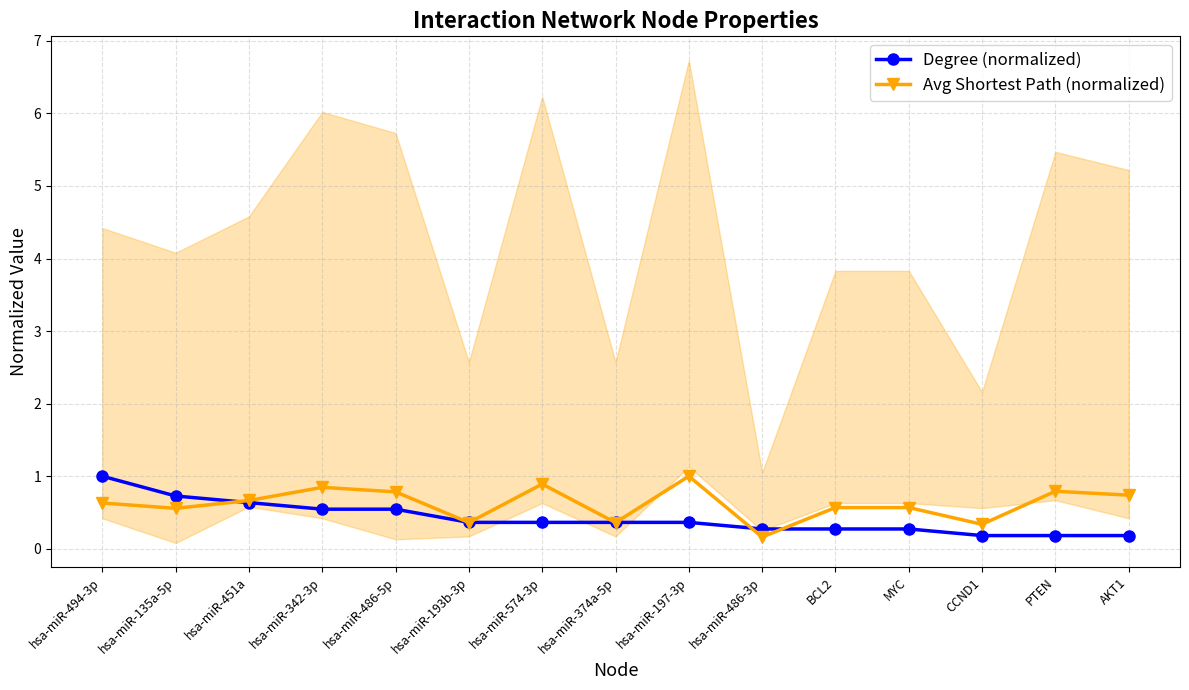

How many lines are shown in the chart?

2